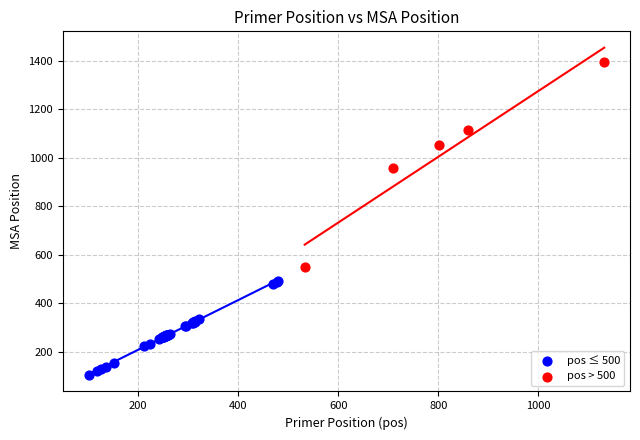

Which series reaches the minimum Y coordinate?

pos ≤ 500